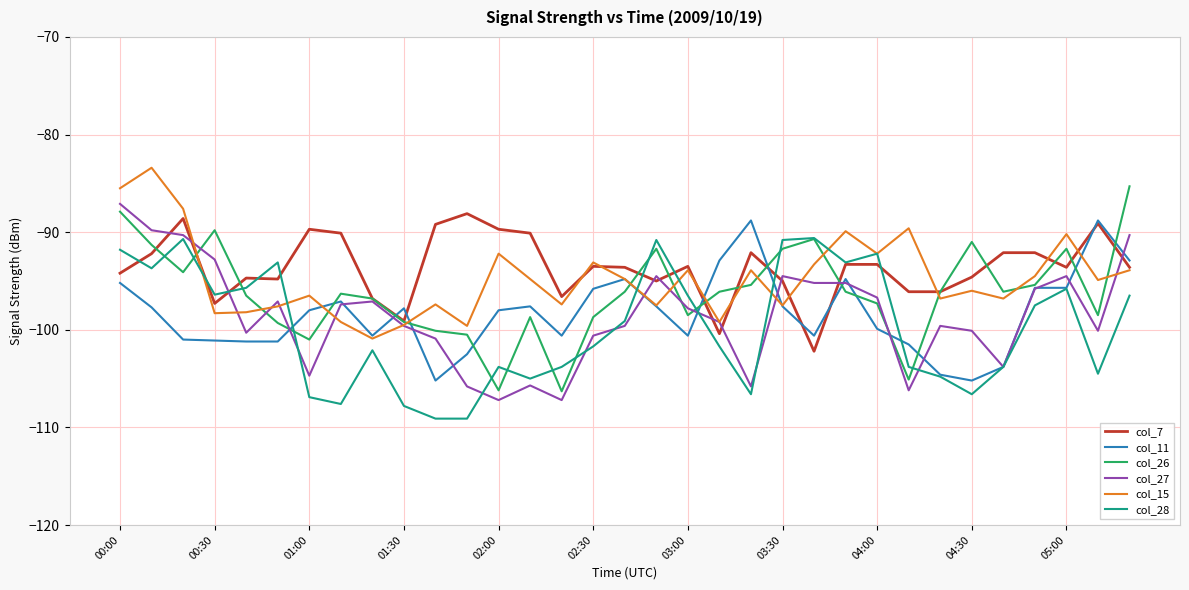

What is the smallest value displayed?

-109.1